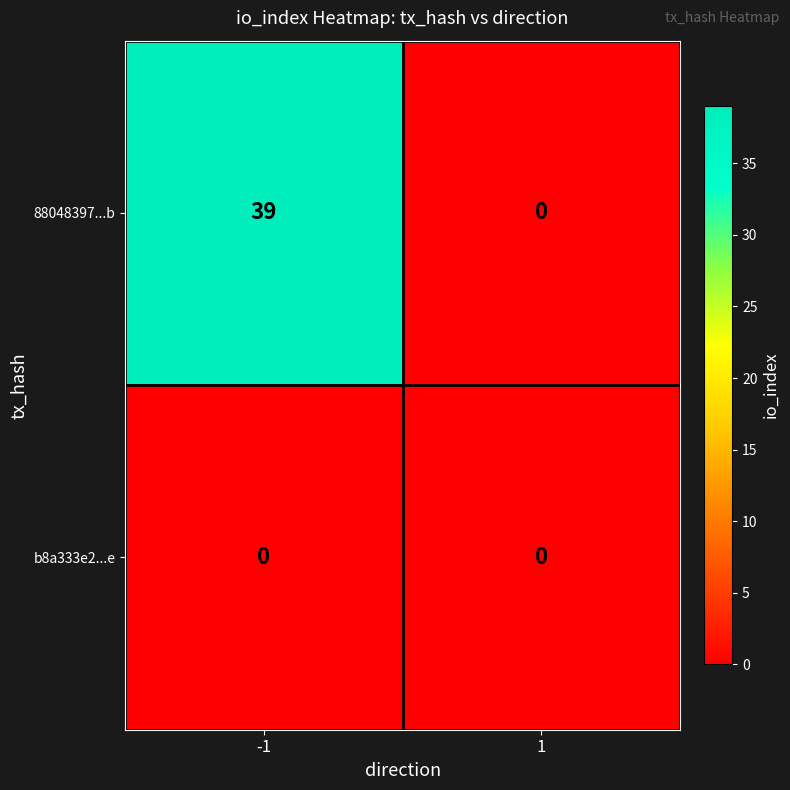

What is the sum of the 88048397...b values at 1 and -1?

39